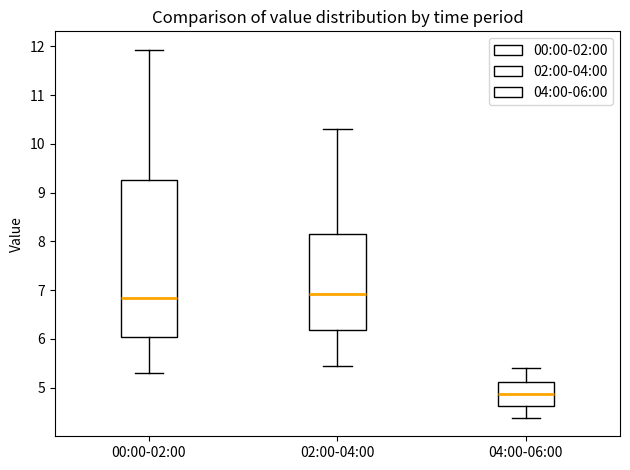

Reading left to right, transcribe this box plot: for each box, give where its median line is, the range the box spans, and where its two whiskers end, as read against the y-axis. The values are not printed on the chart, so give them approximately, as read against the axis.

00:00-02:00: median 6.8, box 6.0 to 9.3, whiskers 5.3 to 11.9
02:00-04:00: median 6.9, box 6.2 to 8.2, whiskers 5.5 to 10.3
04:00-06:00: median 4.9, box 4.6 to 5.1, whiskers 4.4 to 5.4